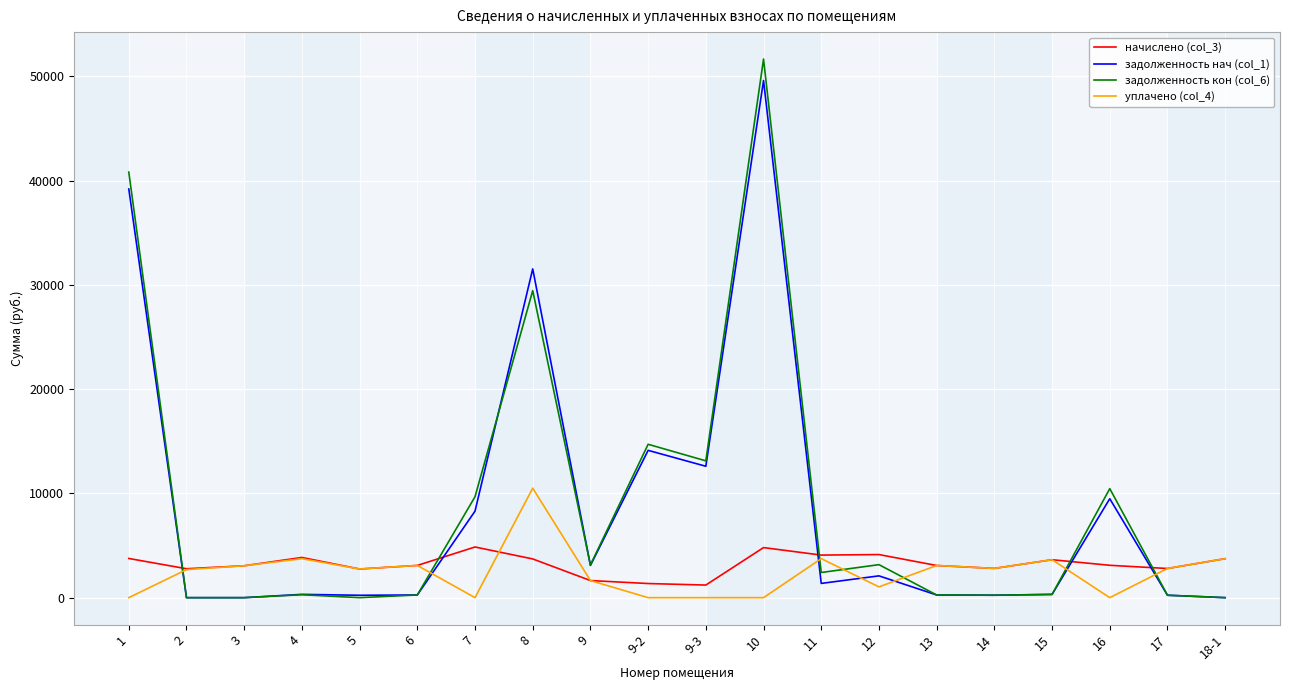

Is it true that задолженность кон (col_6) equals 257.1 at 13?

True